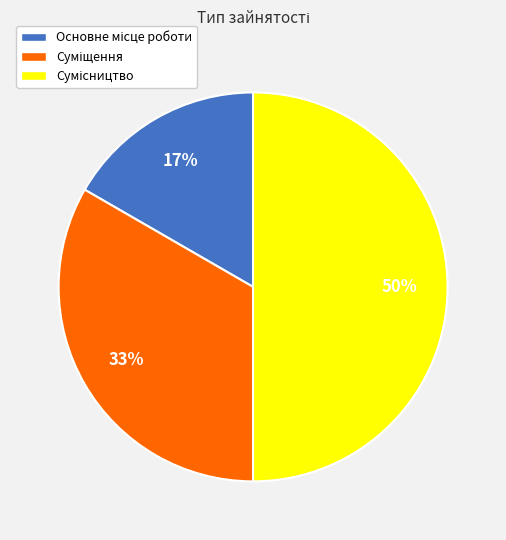

To the nearest percent, what is the average slice percentage?

33%